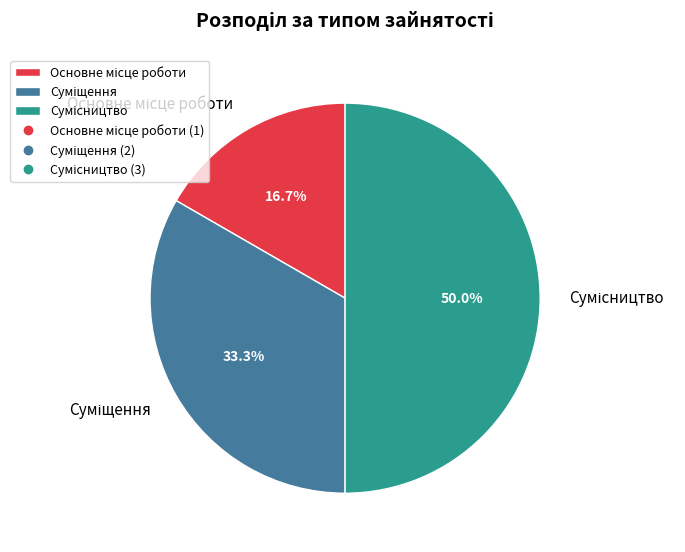

Rank the categories by value from lowest to highest.

Основне місце роботи, Суміщення, Сумісництво